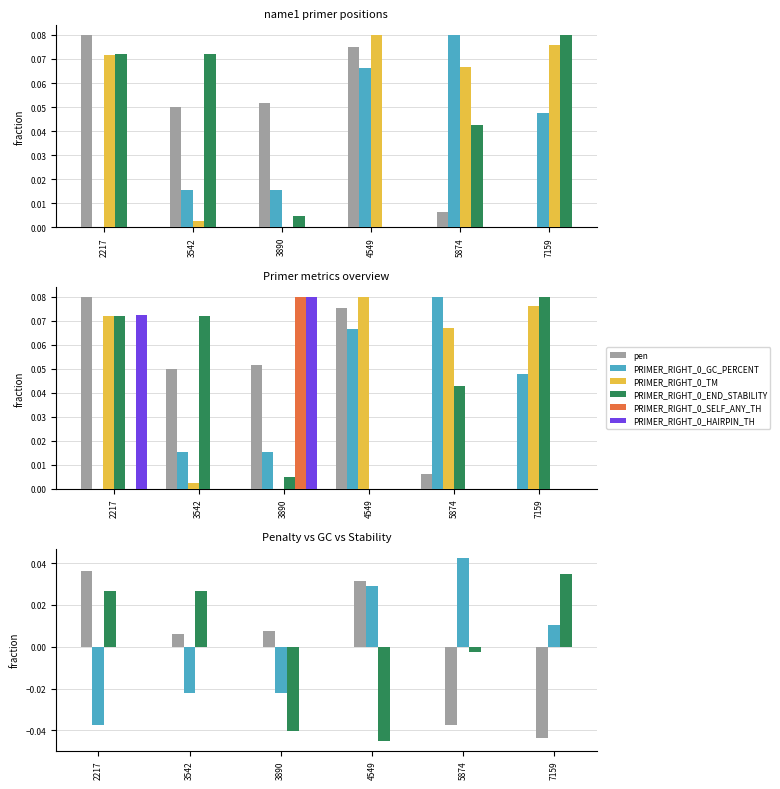

Between 5874 and 7159, which series saw the biggest shift?

PRIMER_RIGHT_0_END_STABILITY